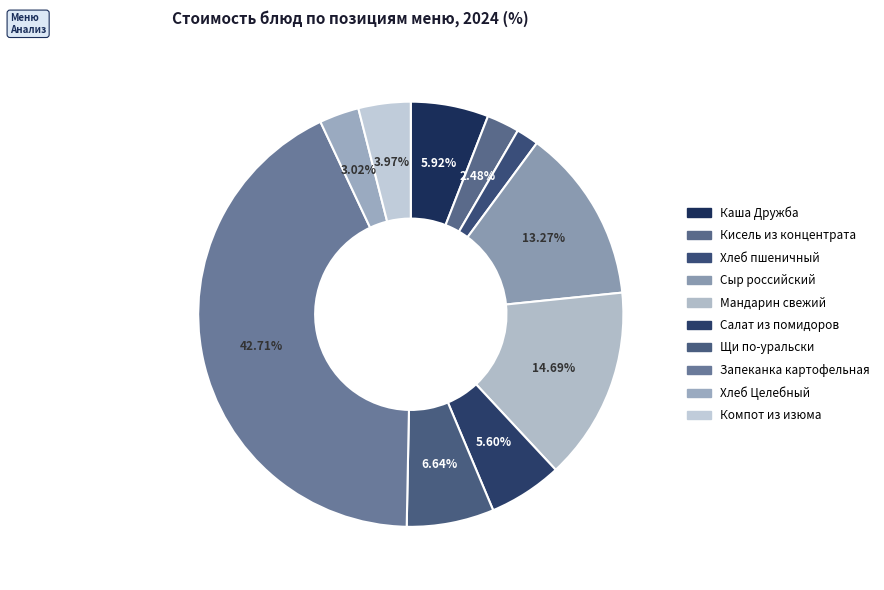

Is it true that Щи по-уральски is 7% of the pie?

True